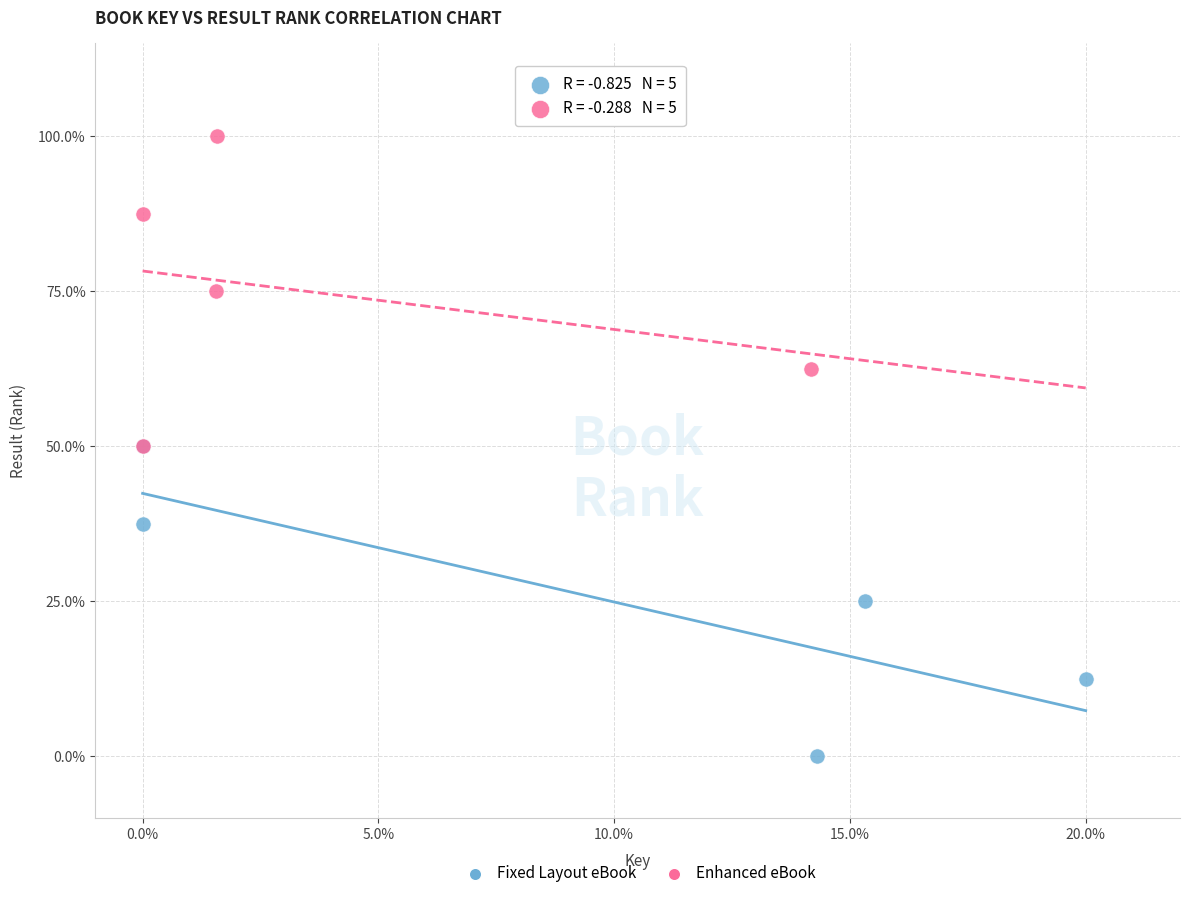

Which series contains the lowest Y value?

Fixed Layout eBook